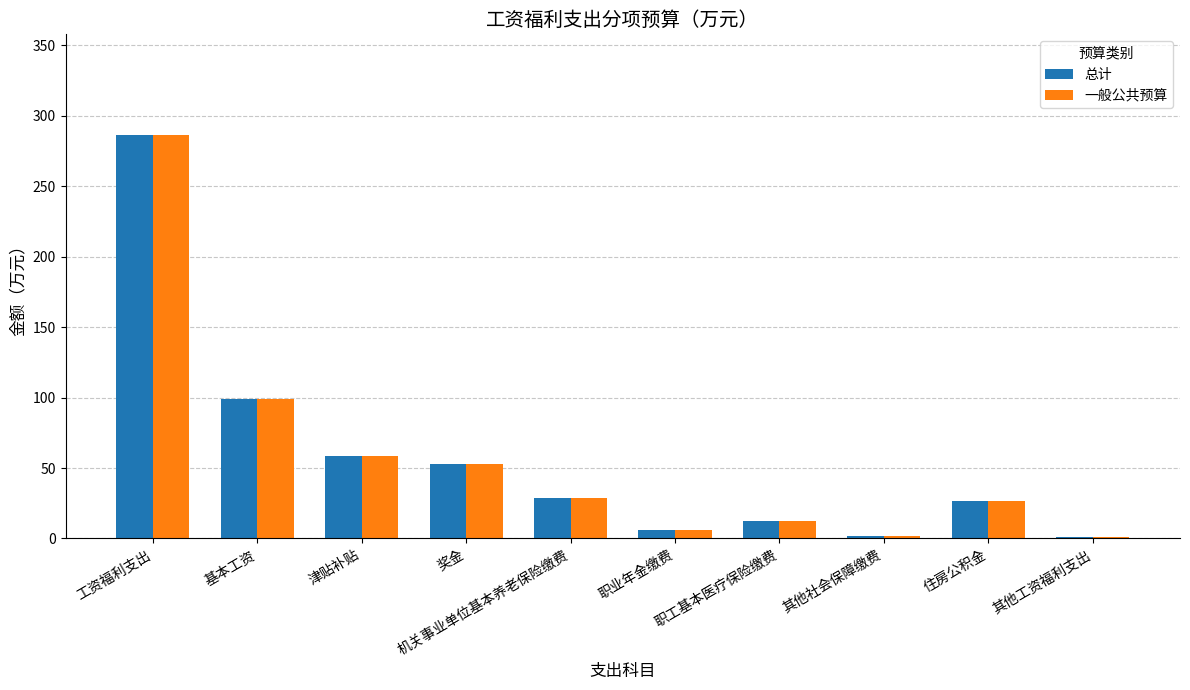

Are the bars horizontal?

No